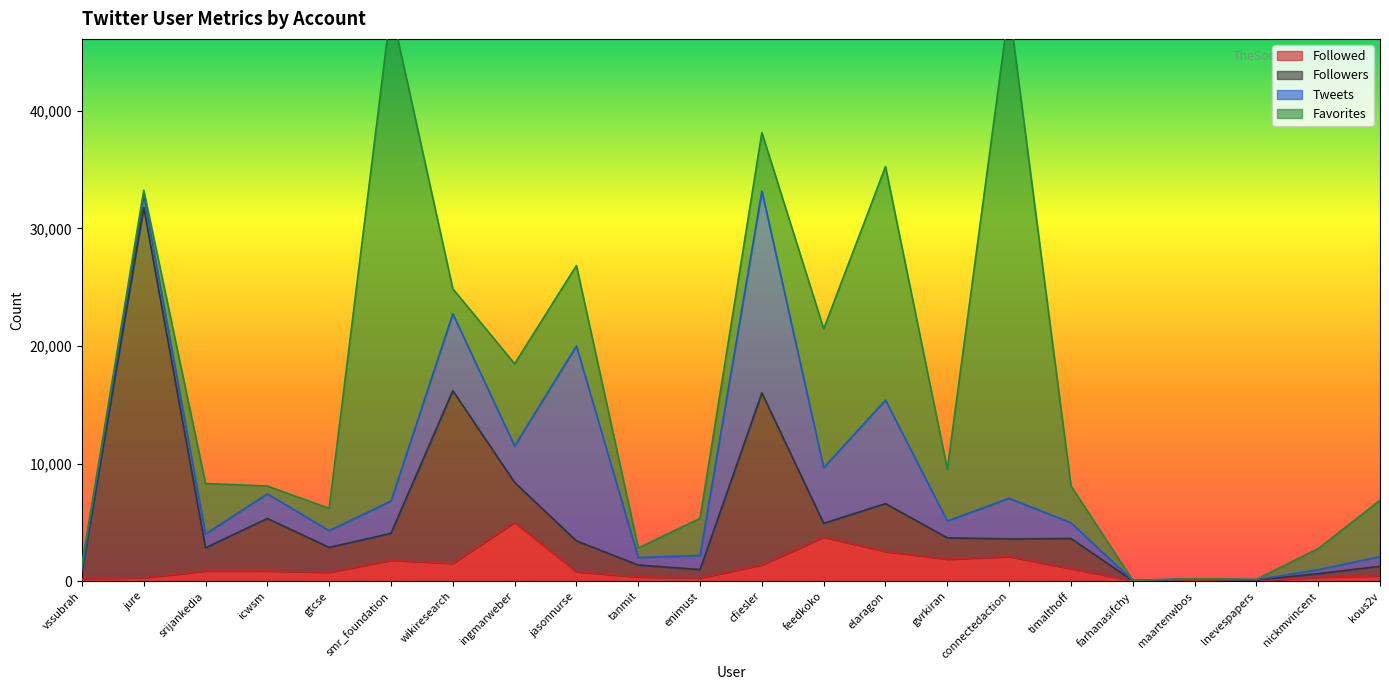

How many interior local peaks does the Followed series have?

5